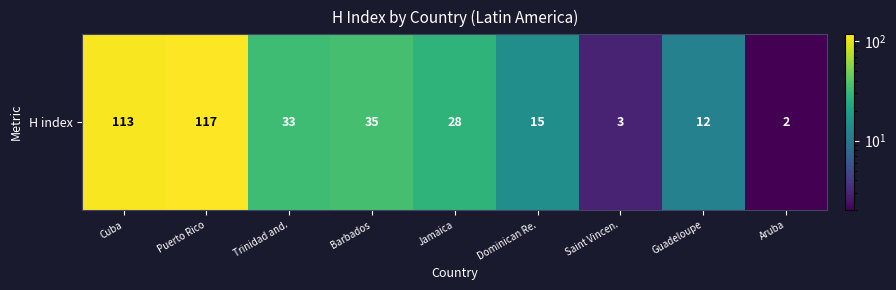

Is it true that the value at Aruba is 2?

True